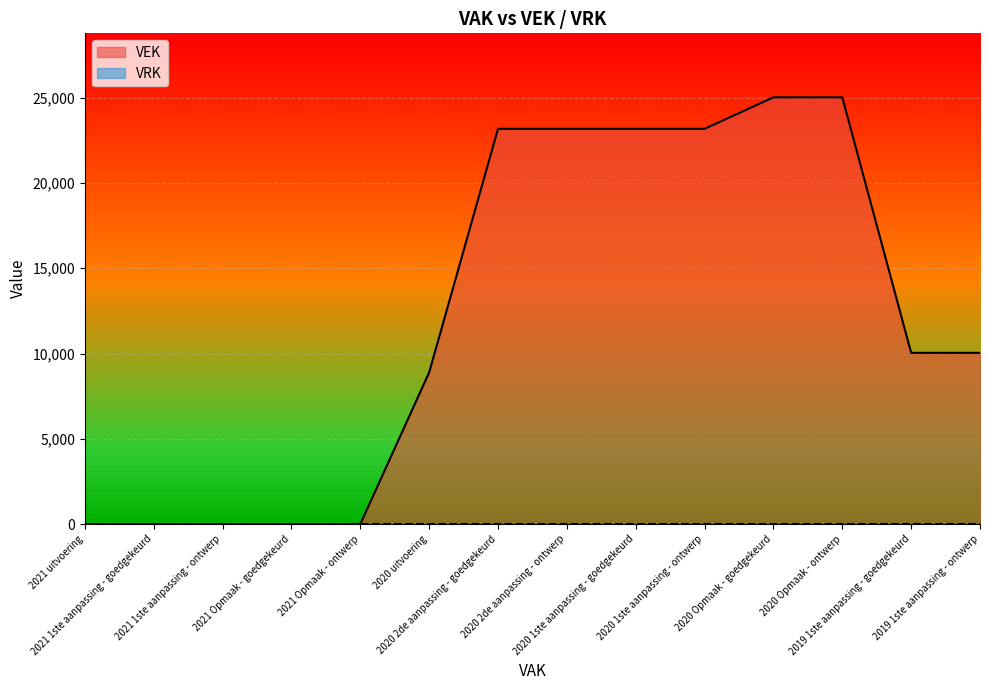

What is the difference between the second highest and minimum values?

25018